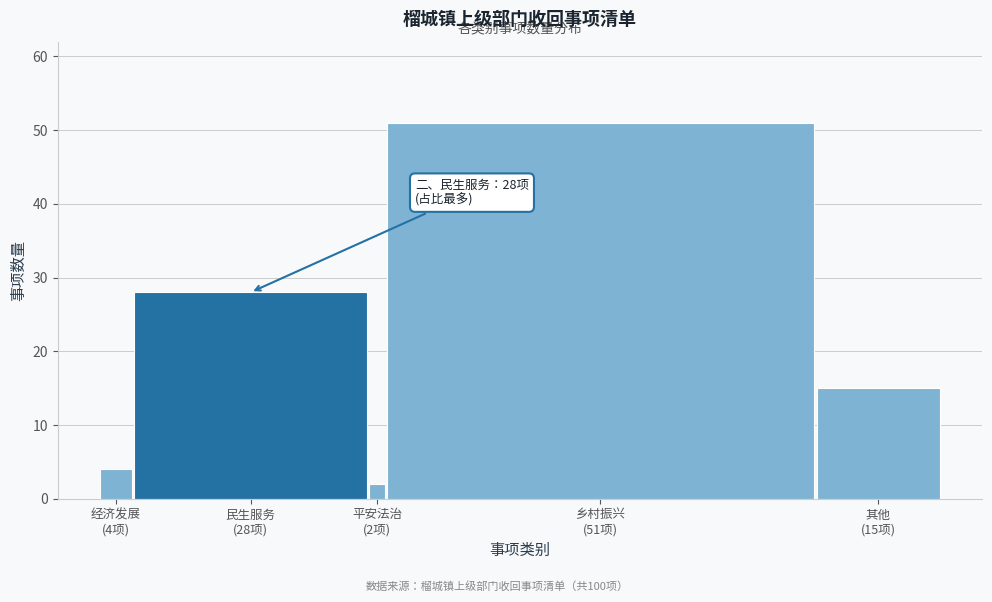

Reading left to right, transcribe all the data shown in this chart.

4	28	2	51	15